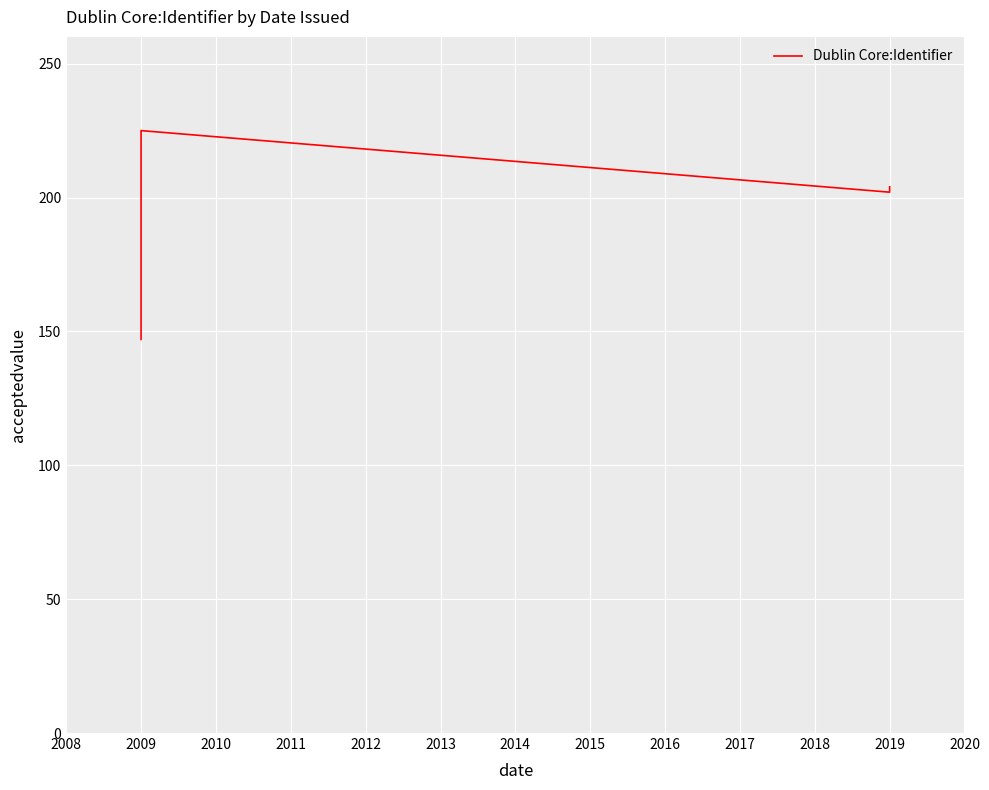

How many interior local peaks (higher than both neighbors) does the data have?

1